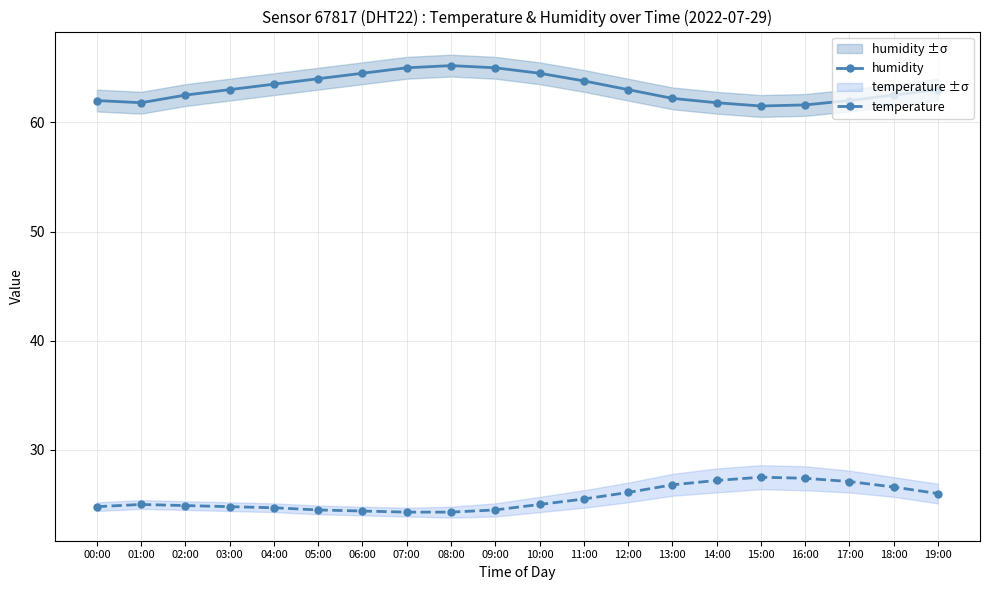

What is the total value across all series at 03:00?

87.8